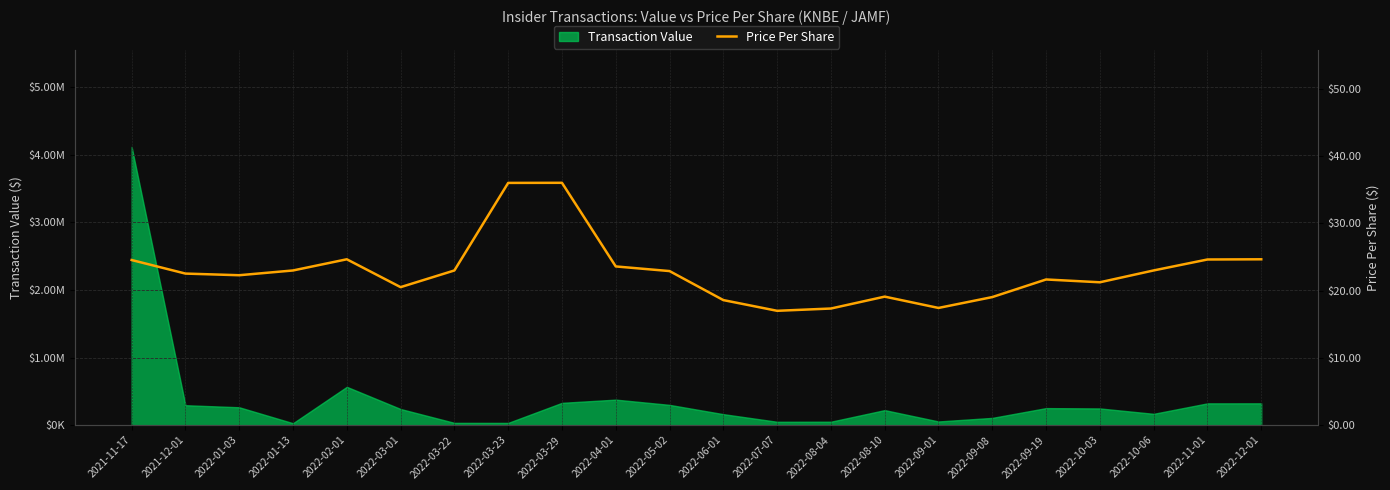

How many lines are shown in the chart?

1